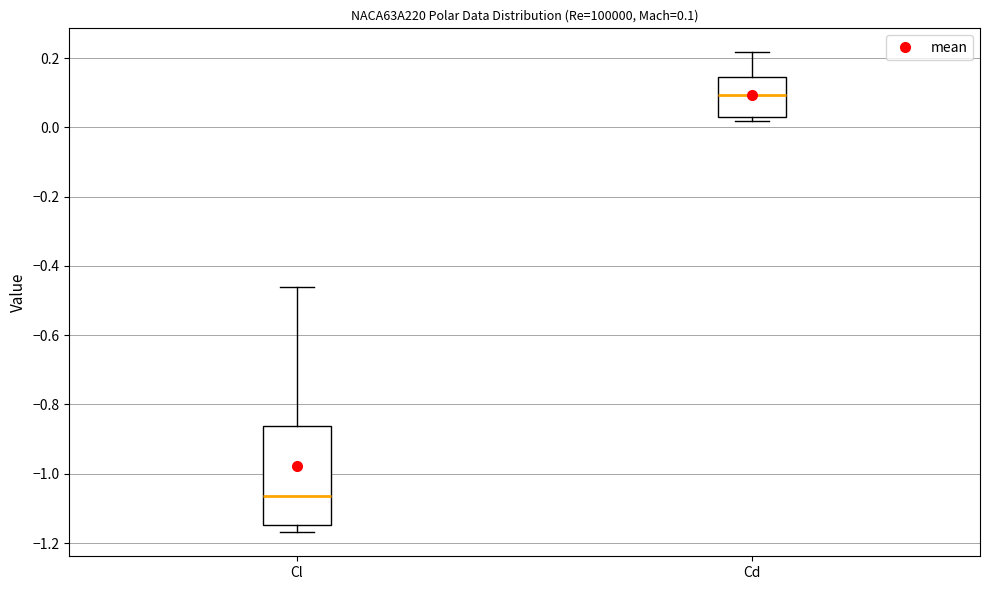

Comparing the boxes themselves (not the whiskers), which one is the tallest?

Cl